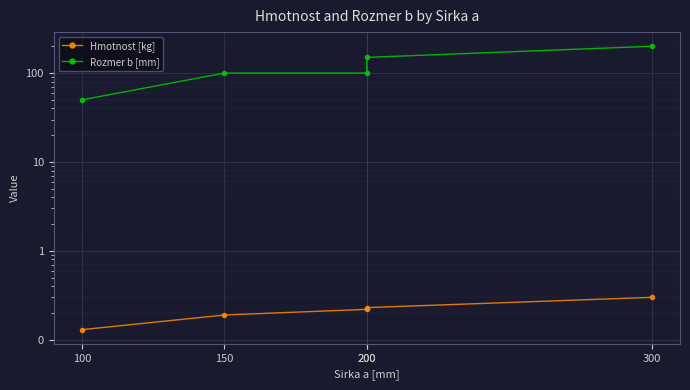

Count the number of categories in the chart.

5